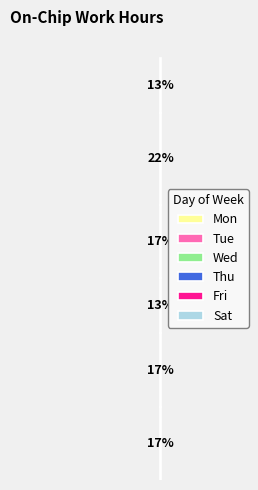

What are all the series names shown in the legend?

Mon, Tue, Wed, Thu, Fri, Sat